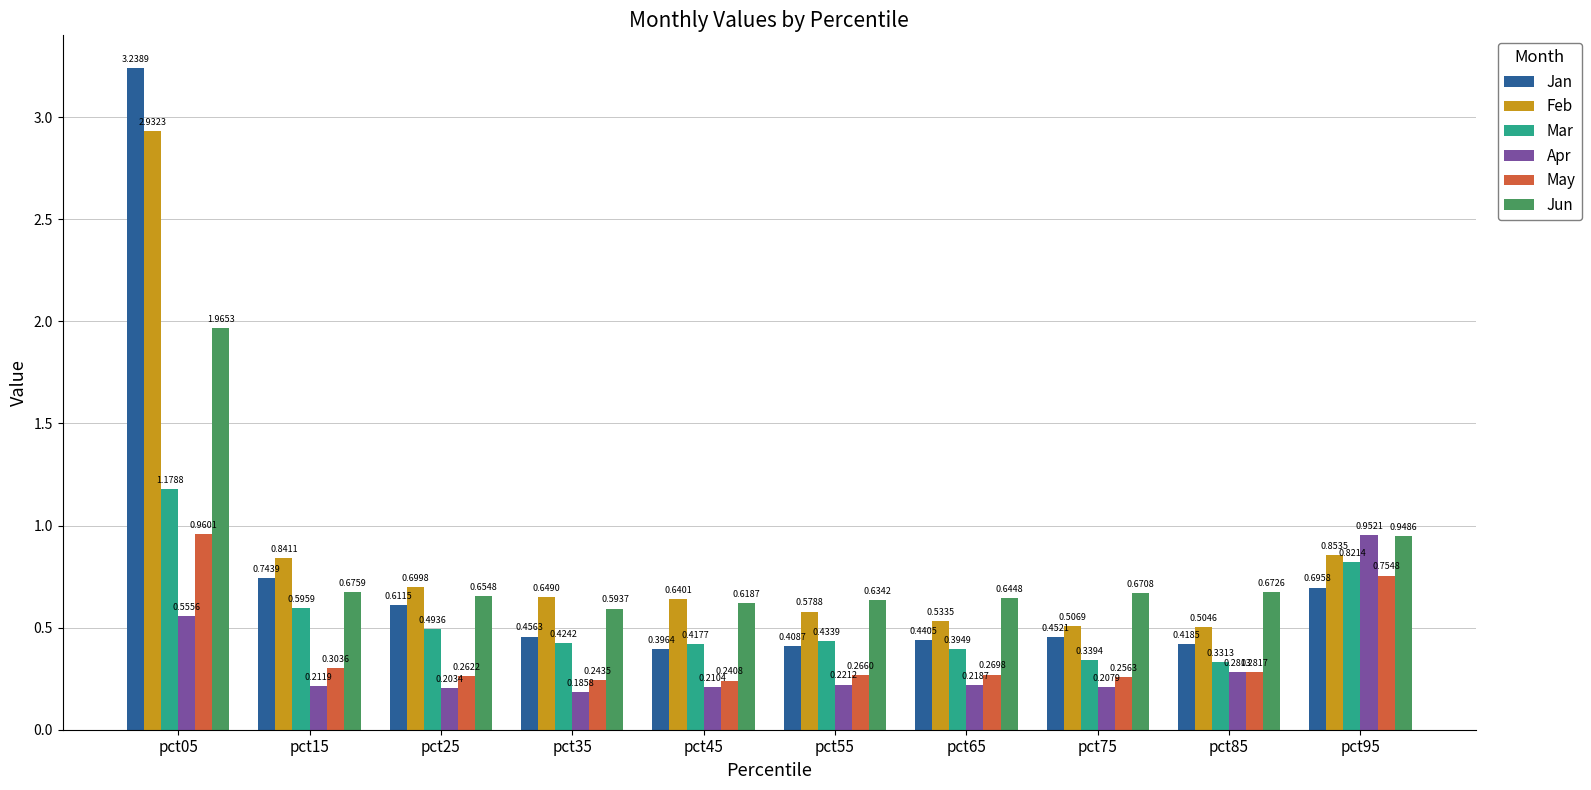

How many bars are there in total?

60